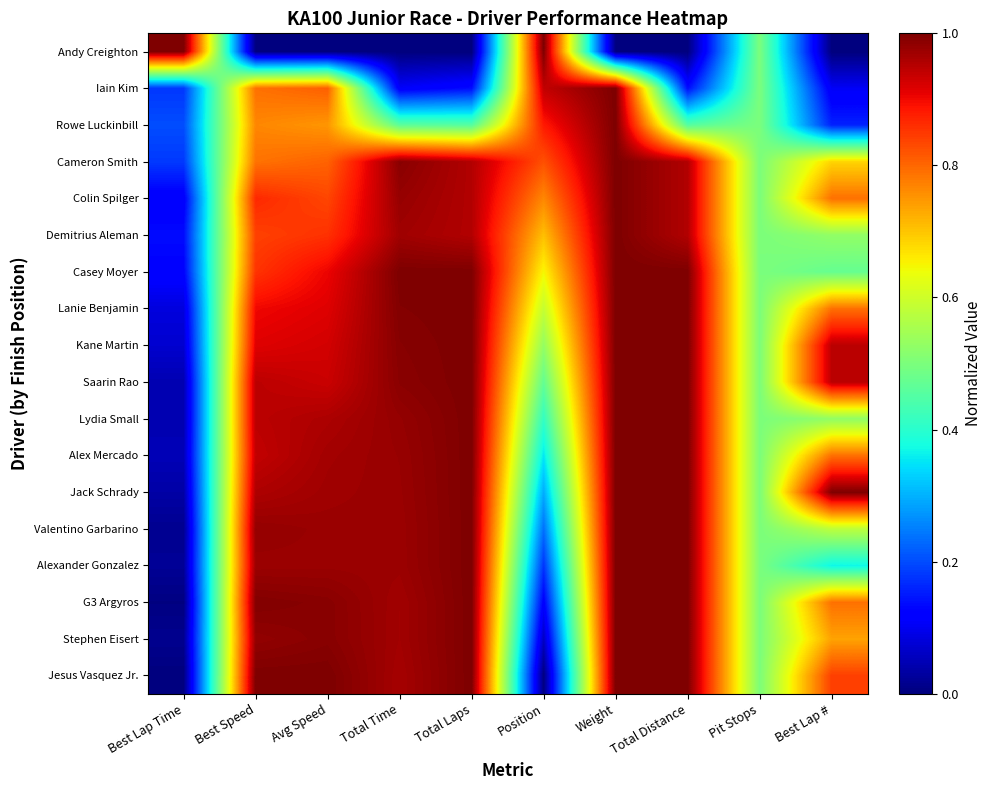

At how many categories does at least one series exceed 0?

10